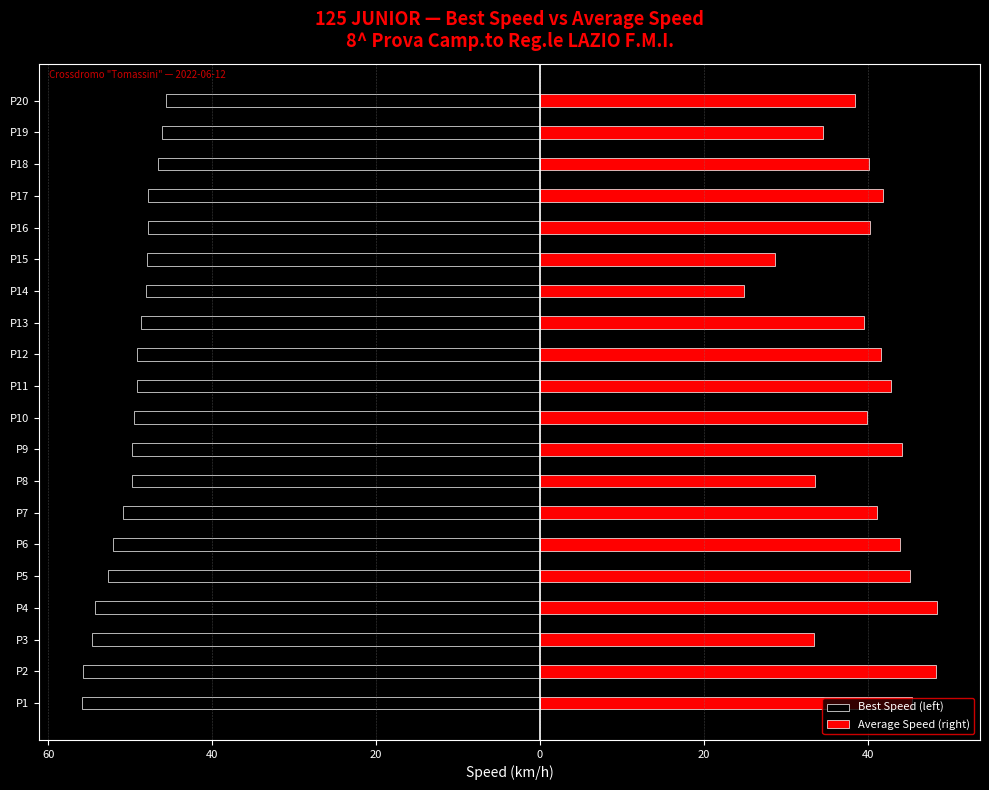

What is the lowest value of the Average Speed (right) series?

25.0